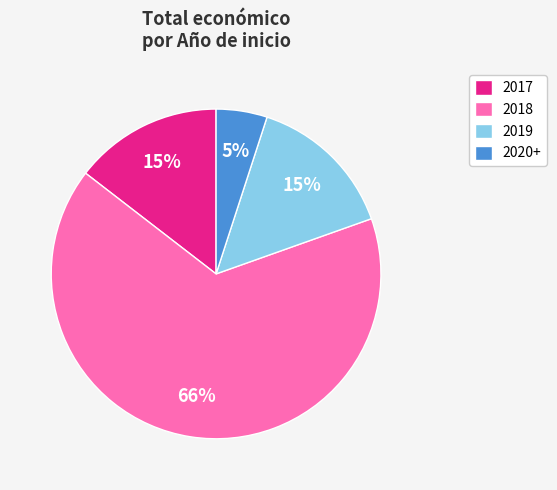

Between 2018 and 2019, which is larger?

2018